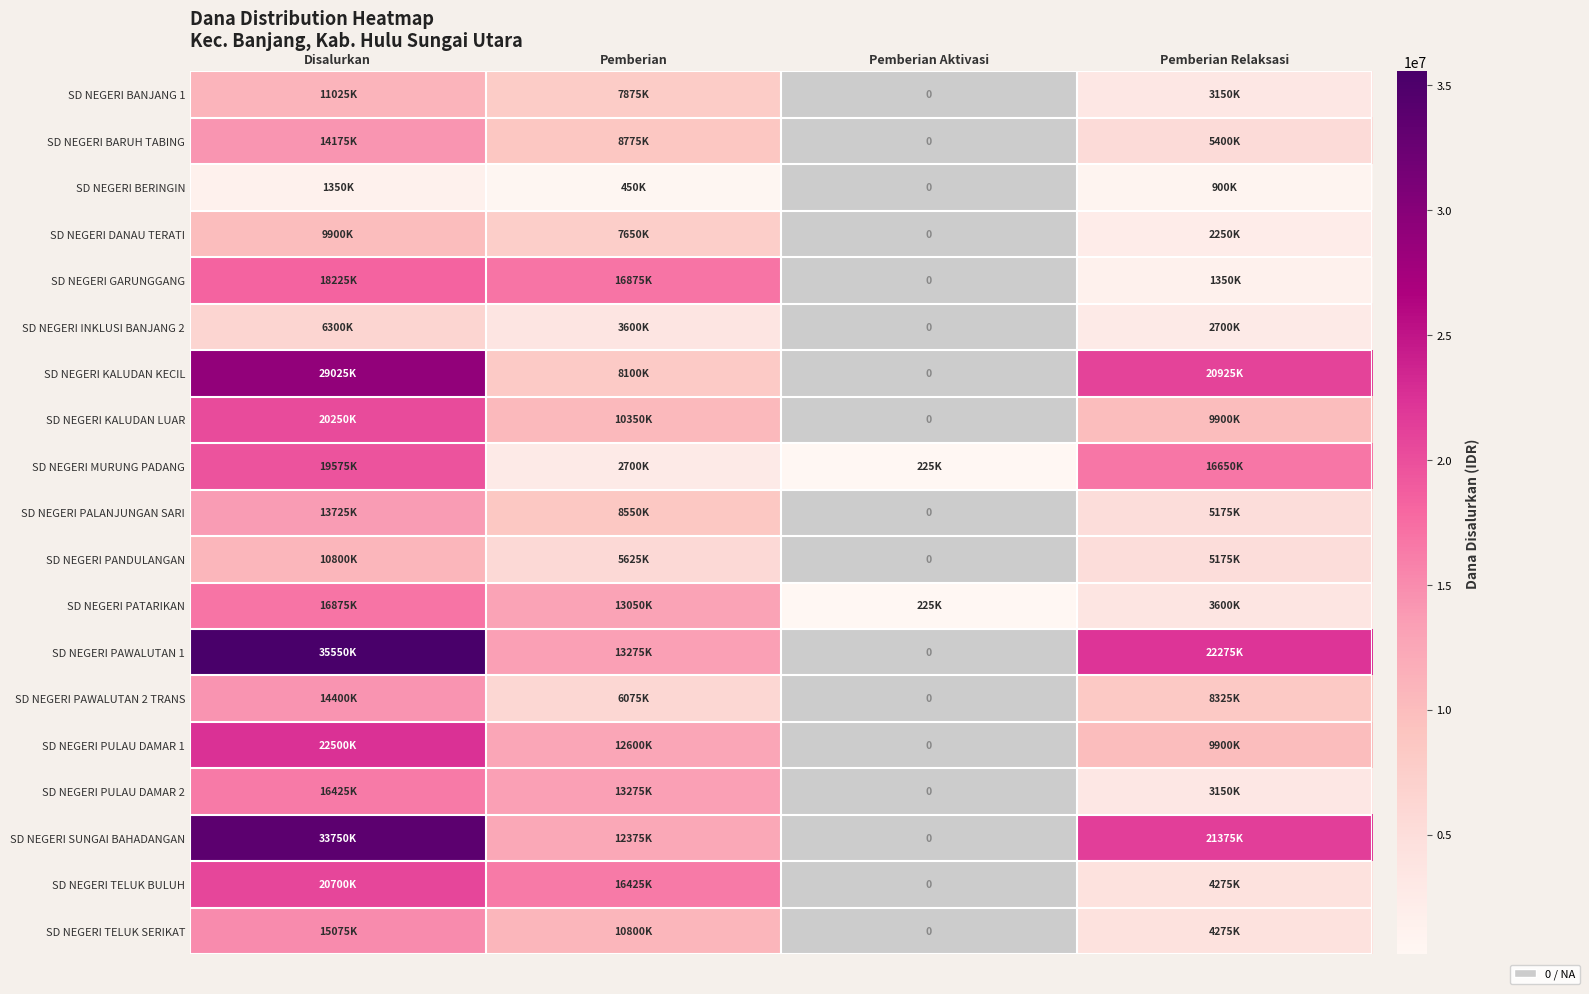

How many data points in SD NEGERI TELUK BULUH are above 16425000?

1